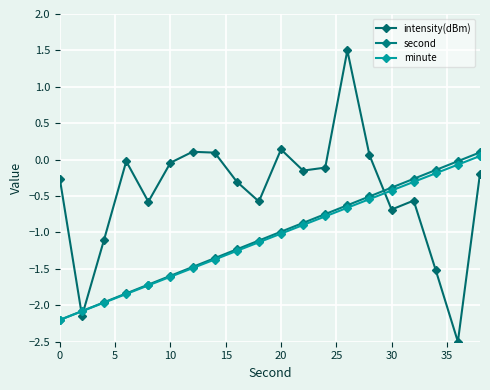

How many distinct data groups are displayed?

3